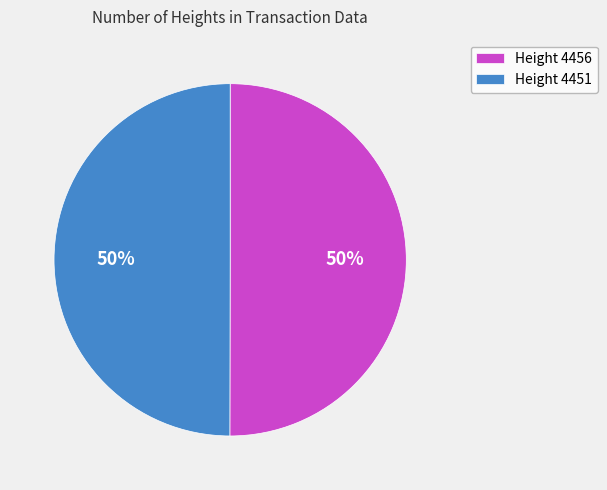

Is the sum of Height 4456 and Height 4451 greater than half?

Yes